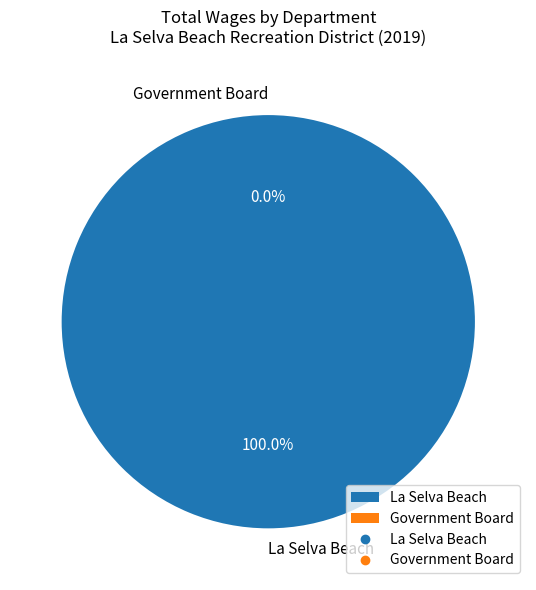

Rank the categories by value from highest to lowest.

La Selva Beach, Government Board